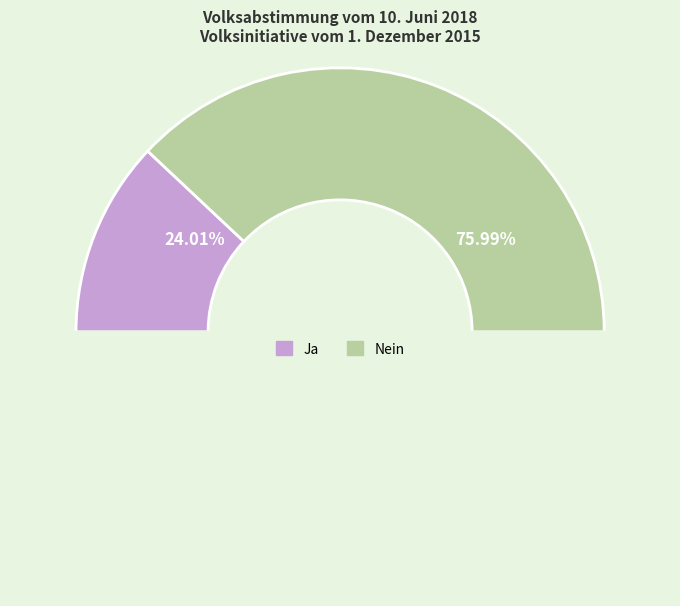

Which slice represents more than half of the pie?

Nein